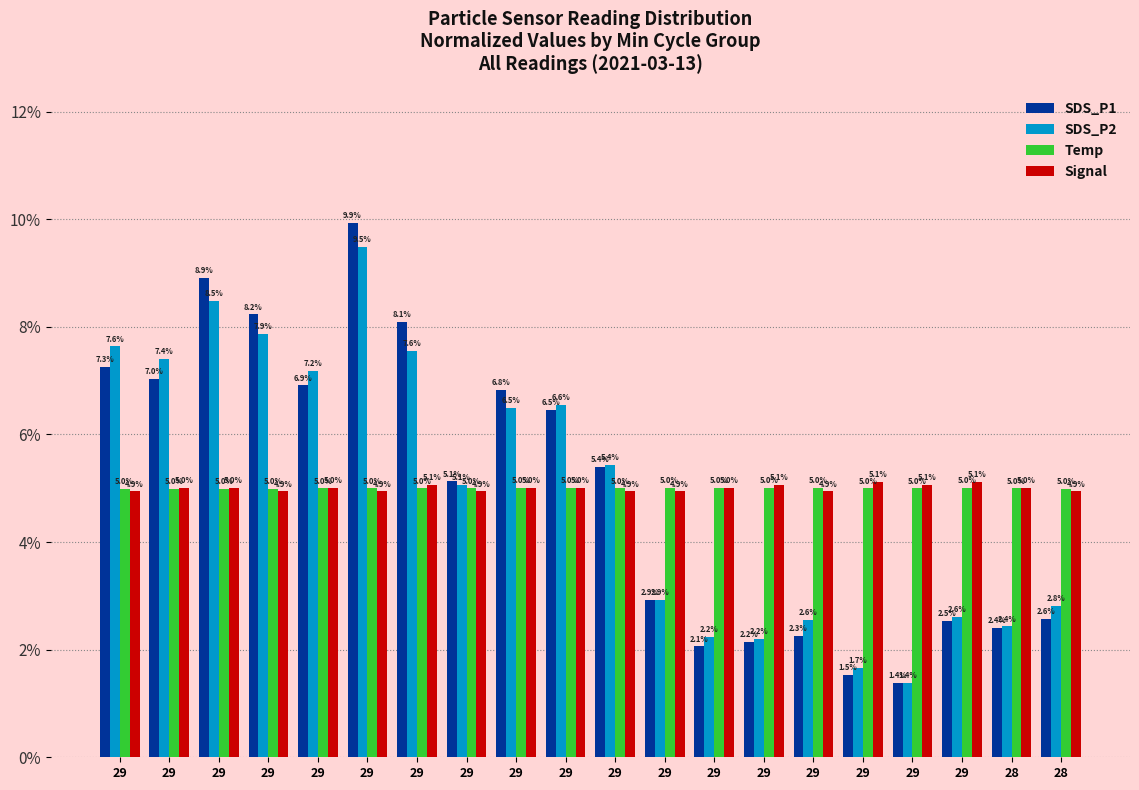

Are the bars grouped side by side (vs. stacked)?

Yes